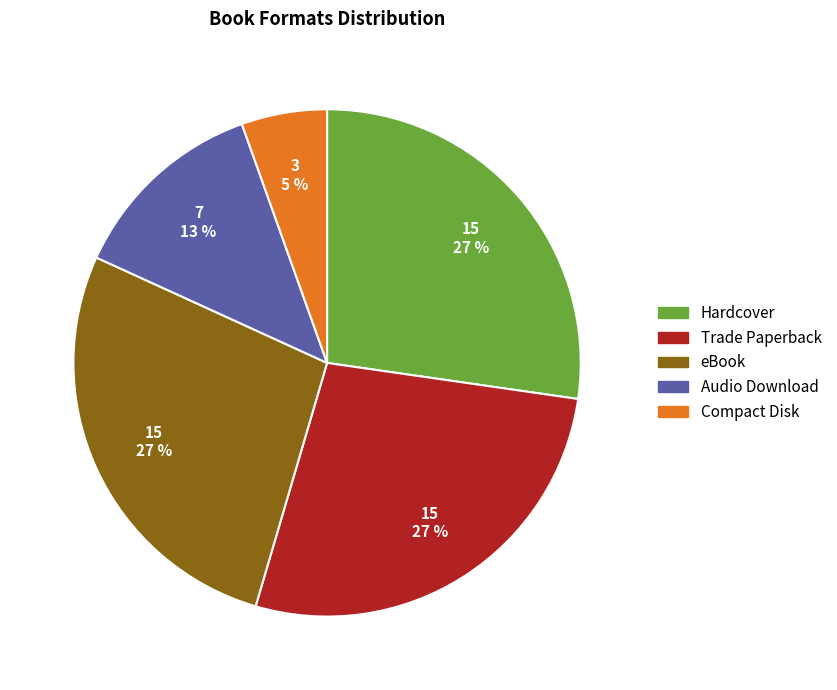

To the nearest percent, what portion does Audio Download represent?

13%